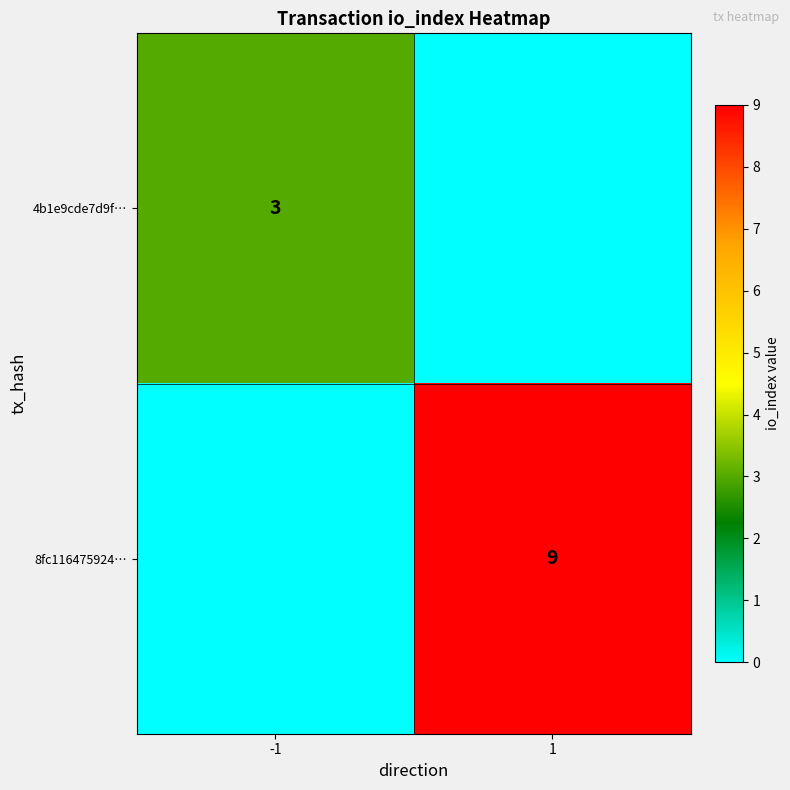

At how many categories does at least one series exceed 6?

1